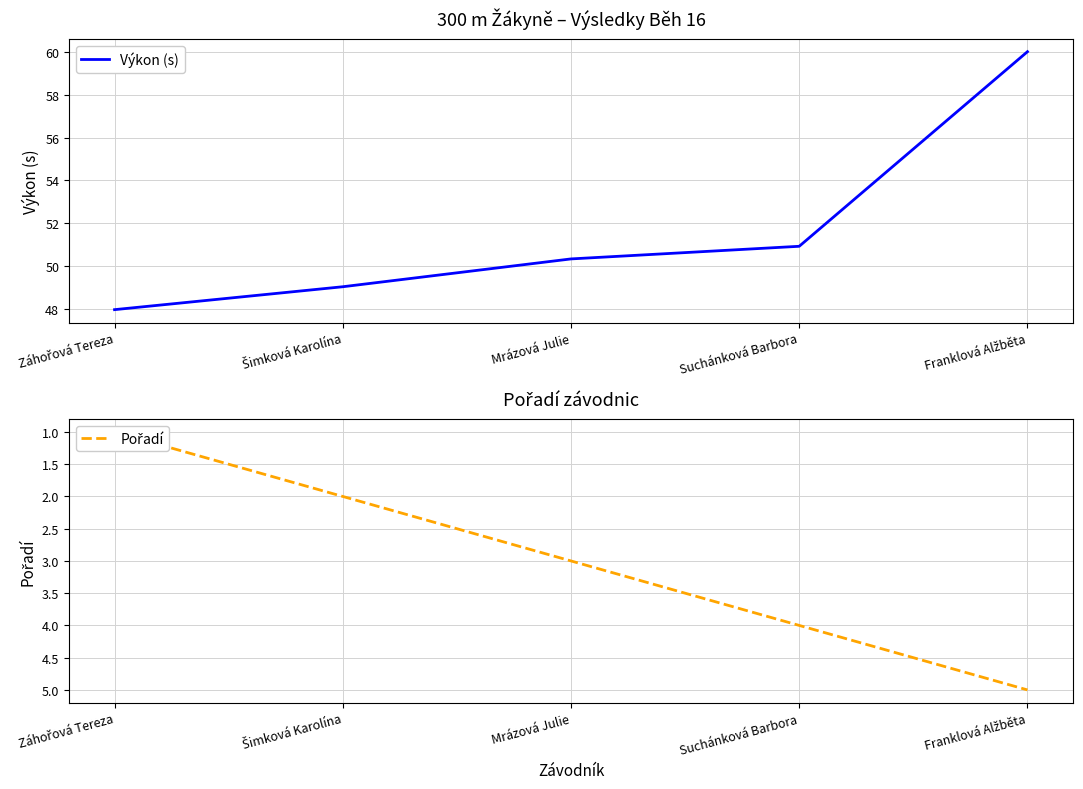

Which series has the largest total across all categories?

Výkon (s)